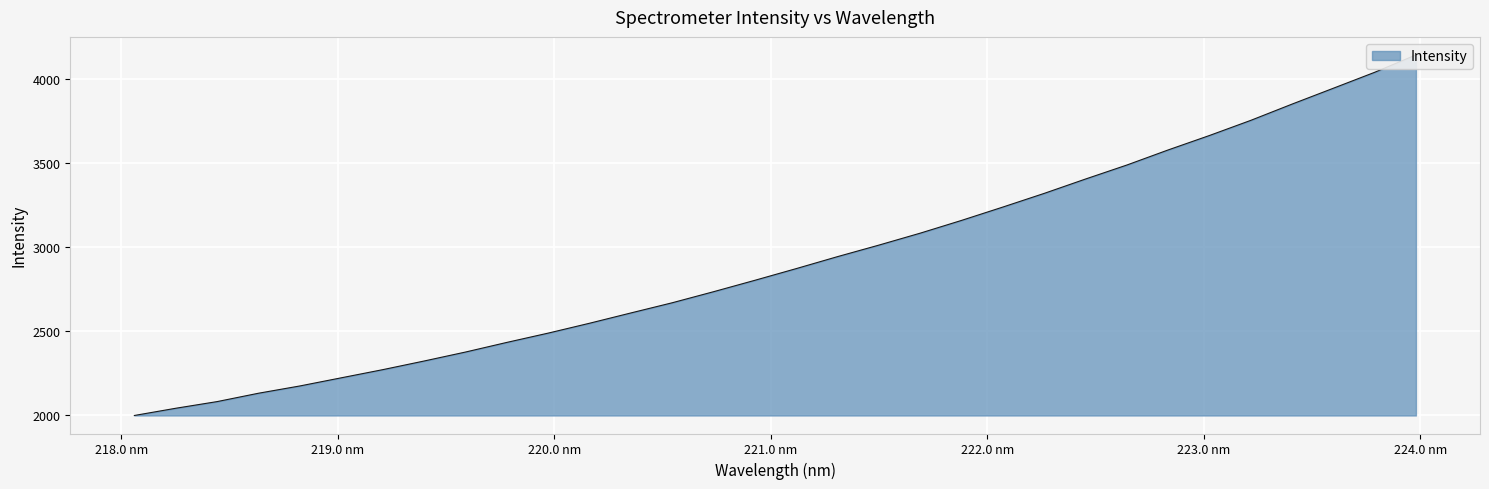

Reading right to left, list all the values displayed in this chart.

223.9802=4144.6	223.7895=4041.0	223.5987=3946.2	223.408=3851.7	223.2172=3754.8	223.0264=3664.7	222.8355=3578.6	222.6447=3488.7	222.4538=3405.4	222.263=3319.9	222.0721=3238.6	221.8812=3159.0	221.6902=3083.0	221.4993=3011.9	221.3083=2943.3	221.1174=2871.9	220.9264=2802.3	220.7354=2734.3	220.5444=2668.4	220.3533=2607.7	220.1623=2546.4	219.9712=2487.6	219.7801=2432.2	219.589=2374.8	219.3979=2321.4	219.2067=2269.9	219.0156=2221.5	218.8244=2173.0	218.6332=2129.6	218.442=2079.8	218.2508=2040.1	218.0596=1997.1